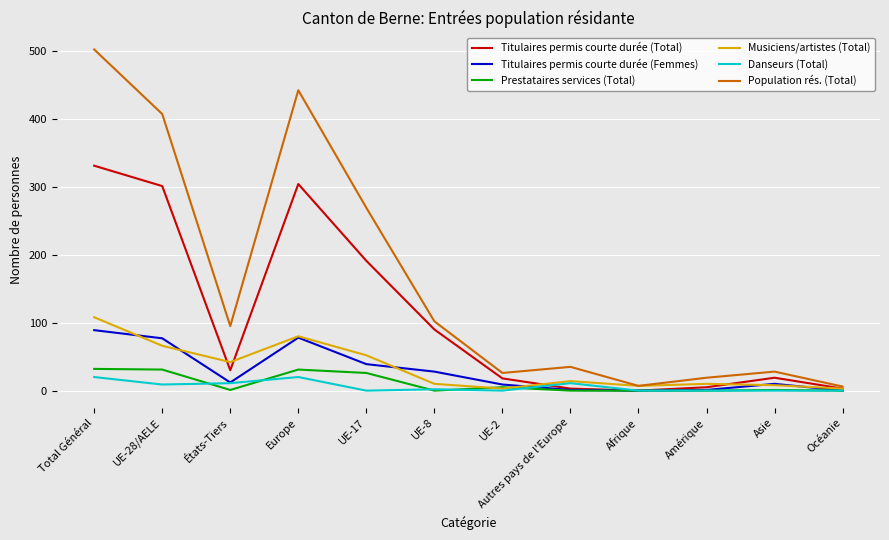

What are all the series names shown in the legend?

Titulaires permis courte durée (Total), Titulaires permis courte durée (Femmes), Prestataires services (Total), Musiciens/artistes (Total), Danseurs (Total), Population rés. (Total)